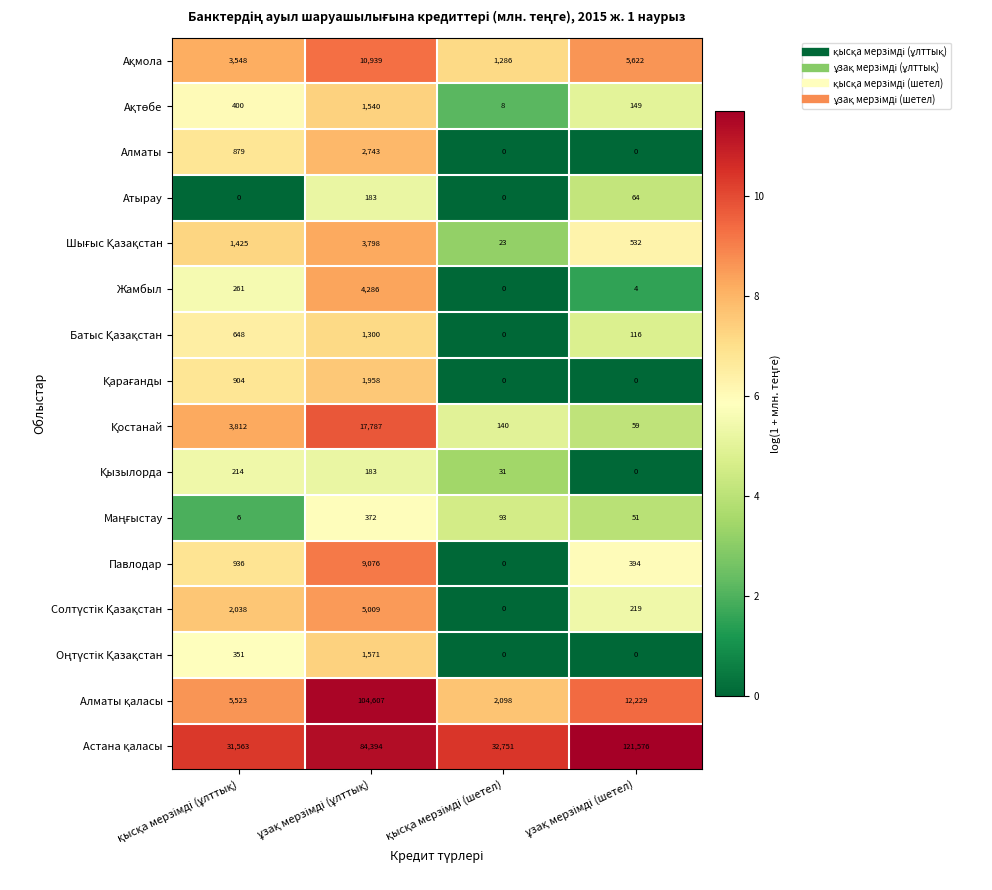

What is the maximum value shown in the chart?

121576